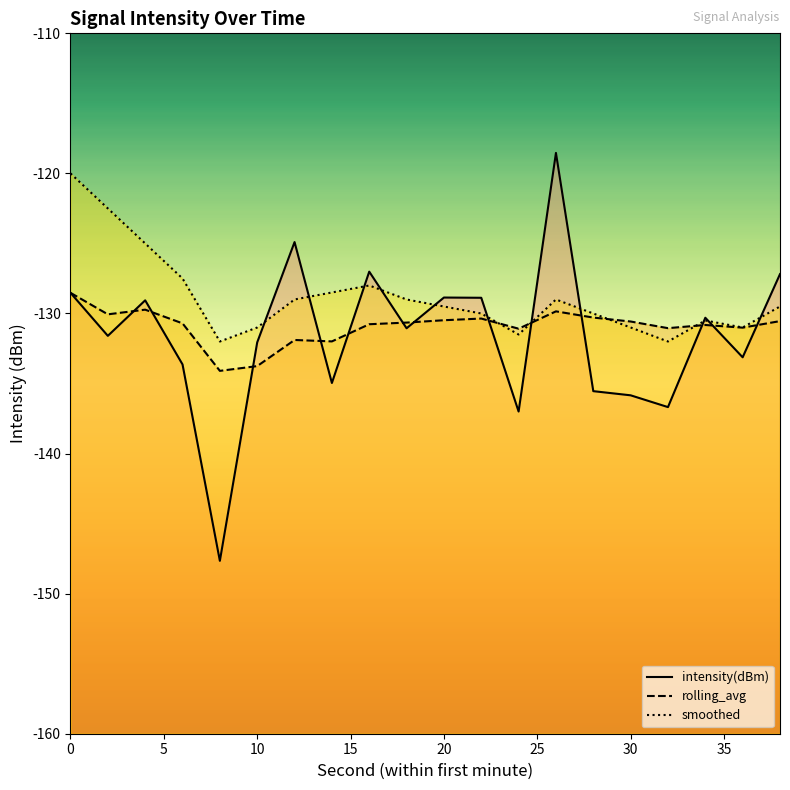

What is the minimum value shown in the chart?

-147.7